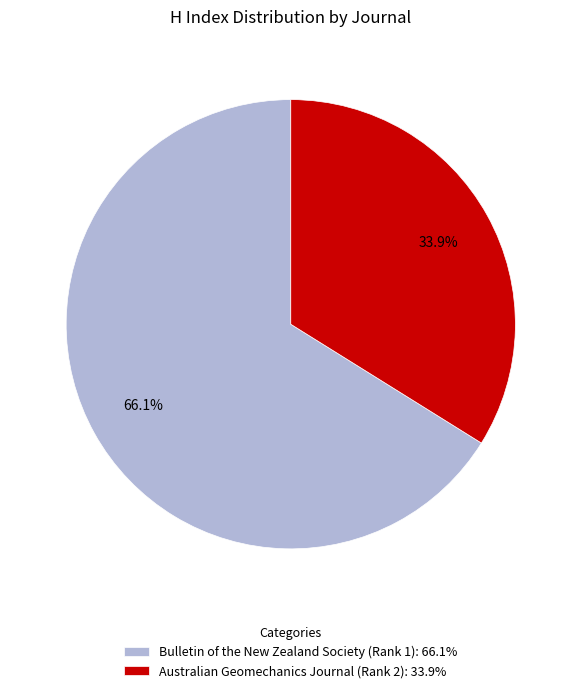

Which slice is the largest?

Bulletin of the New Zealand Society (Rank 1)